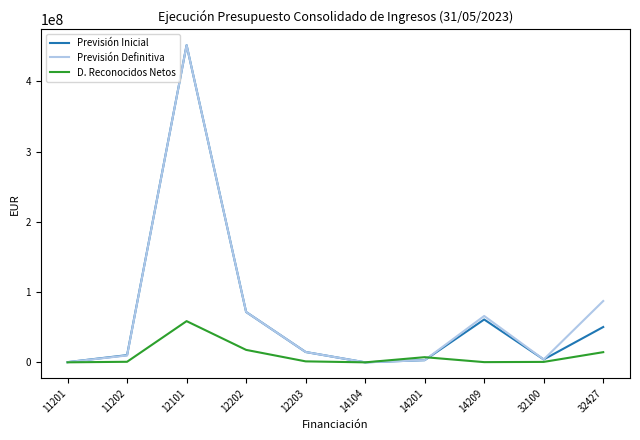

What is the highest value of the D. Reconocidos Netos series?

58651288.7